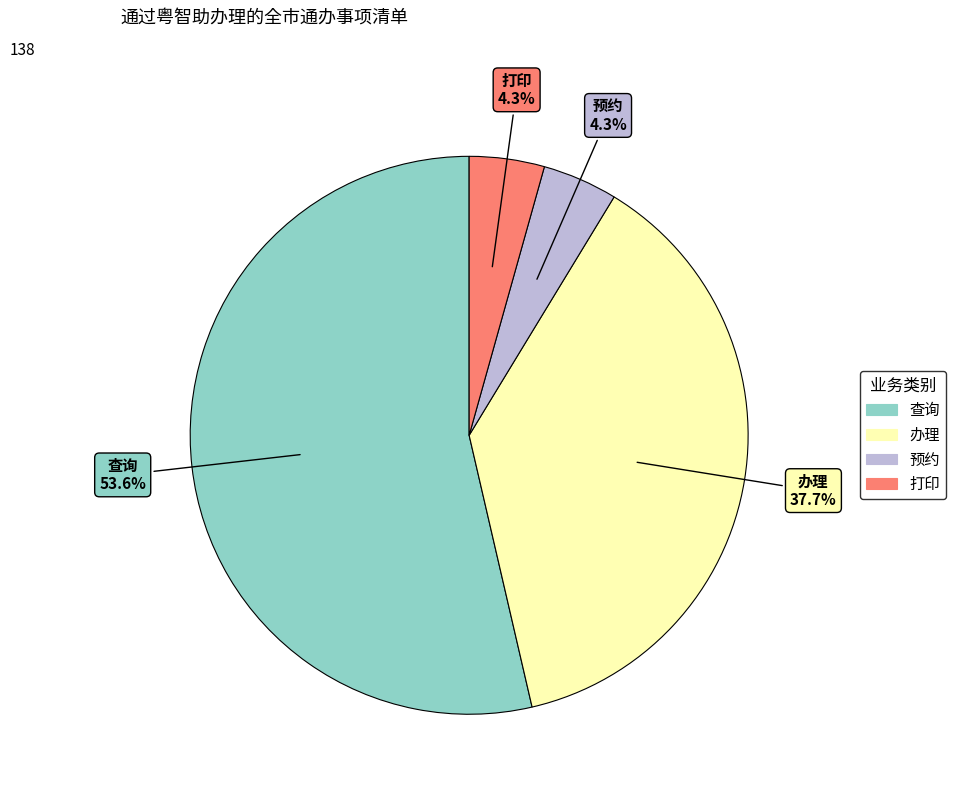

What is the largest slice in the pie chart?

查询